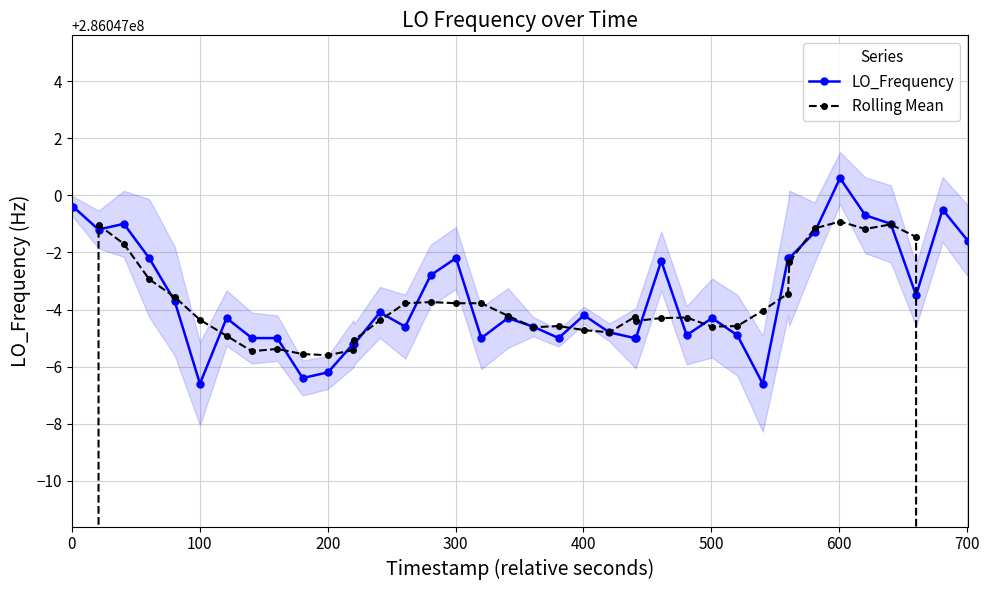

Is it true that Rolling Mean equals 488687114.0 at 32?

False